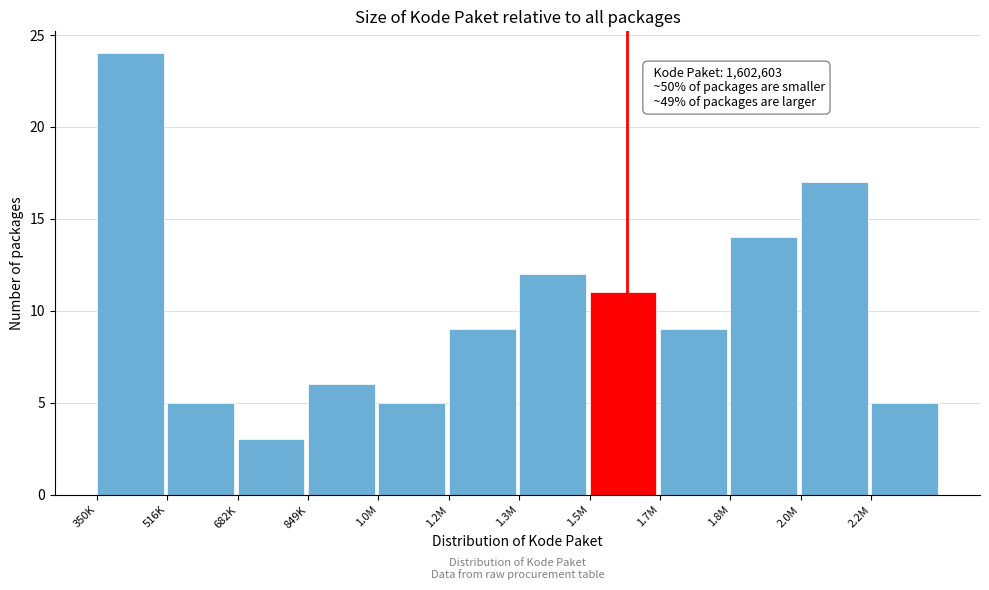

Reading right to left, transcribe all the data shown in this chart.

5	17	14	9	11	12	9	5	6	3	5	24